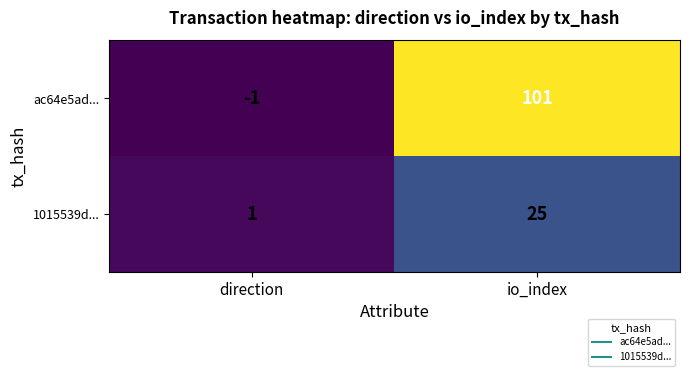

At io_index, list the series in order from smallest to largest.

1015539d..., ac64e5ad...